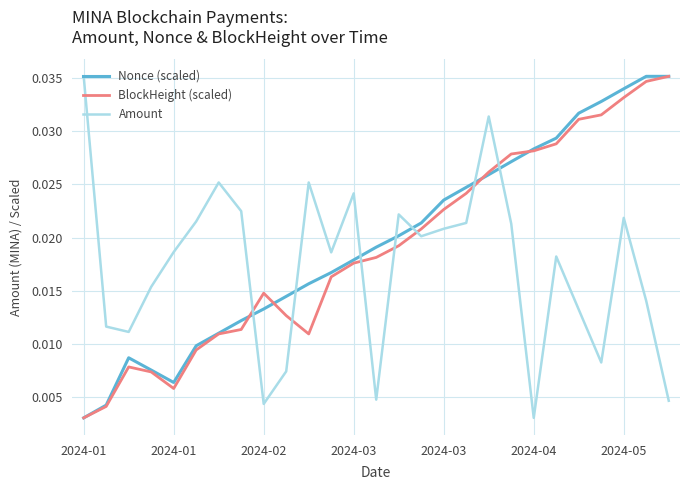

True or false: Nonce (scaled) and Amount intersect in this chart.

True